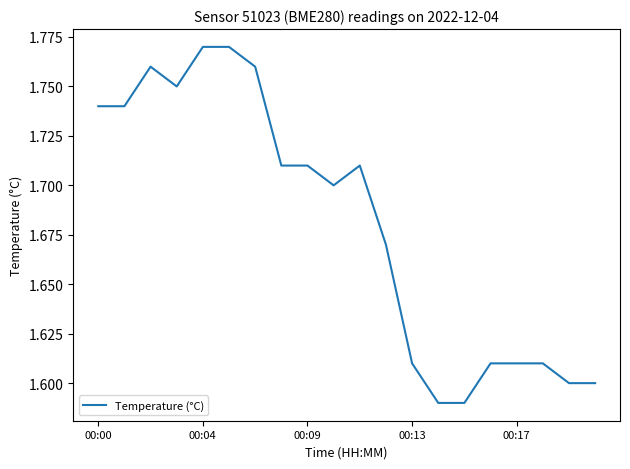

What is the minimum value shown in the chart?

1.6